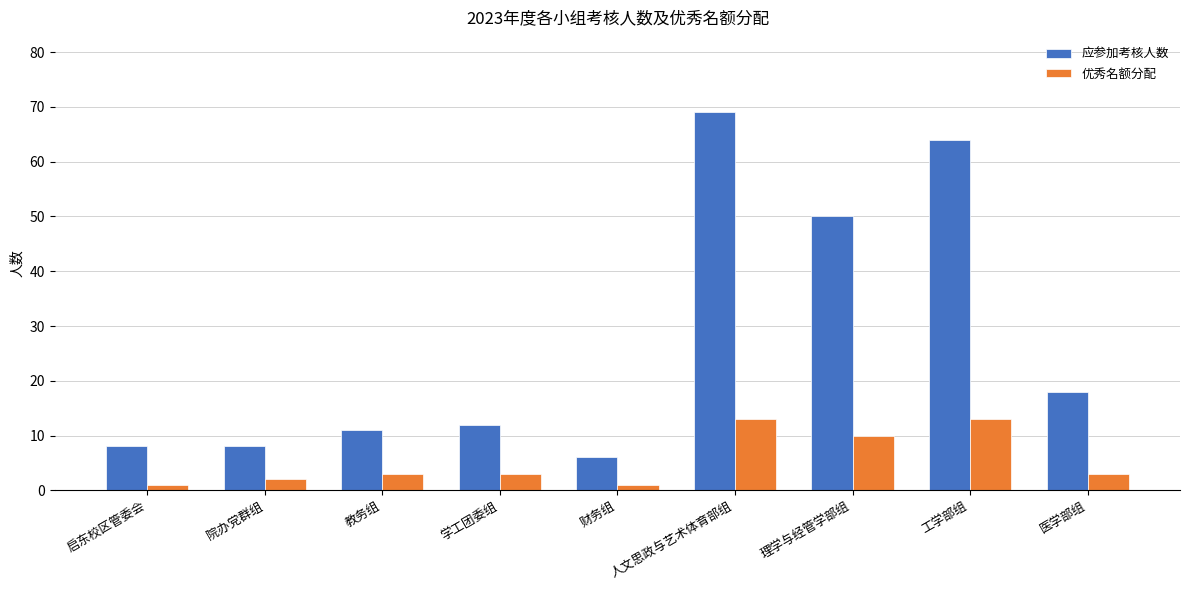

At which label is 应参加考核人数 closest to 37?

理学与经管学部组